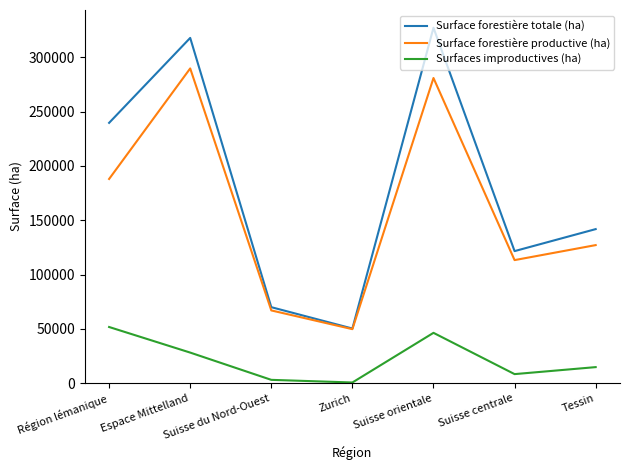

True or false: Surface forestière totale (ha) and Surfaces improductives (ha) cross at least once.

False